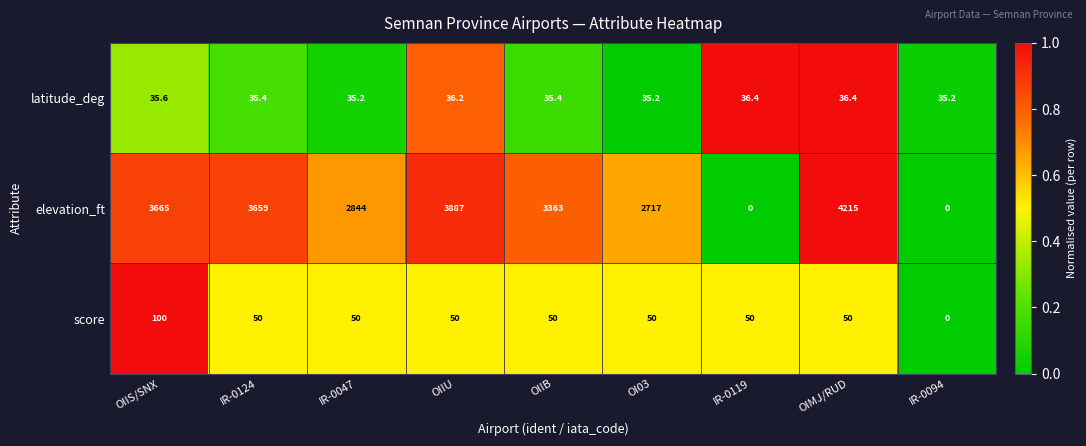

Reading left to right, what are all the values shown in this chart?

latitude_deg: OIIS/SNX=35.6	IR-0124=35.4	IR-0047=35.2	OIIU=36.2	OIIB=35.4	OI03=35.2	IR-0119=36.4	OIMJ/RUD=36.4	IR-0094=35.2
elevation_ft: OIIS/SNX=3665.0	IR-0124=3659.0	IR-0047=2844.0	OIIU=3887.0	OIIB=3363.0	OI03=2717.0	IR-0119=0.0	OIMJ/RUD=4215.0	IR-0094=0.0
score: OIIS/SNX=100.0	IR-0124=50.0	IR-0047=50.0	OIIU=50.0	OIIB=50.0	OI03=50.0	IR-0119=50.0	OIMJ/RUD=50.0	IR-0094=0.0